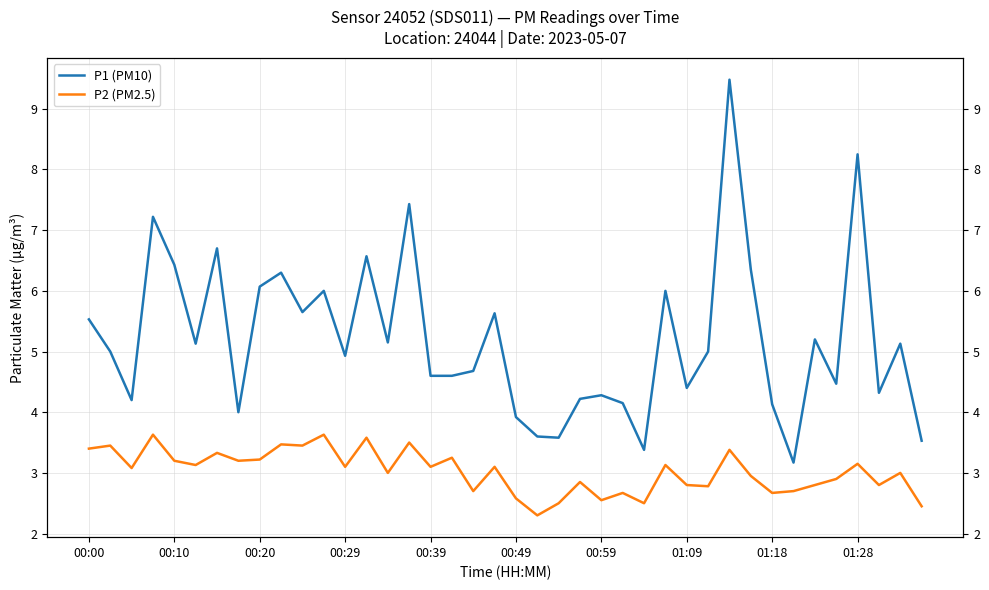

What is the maximum value for P2 (PM2.5)?

3.6